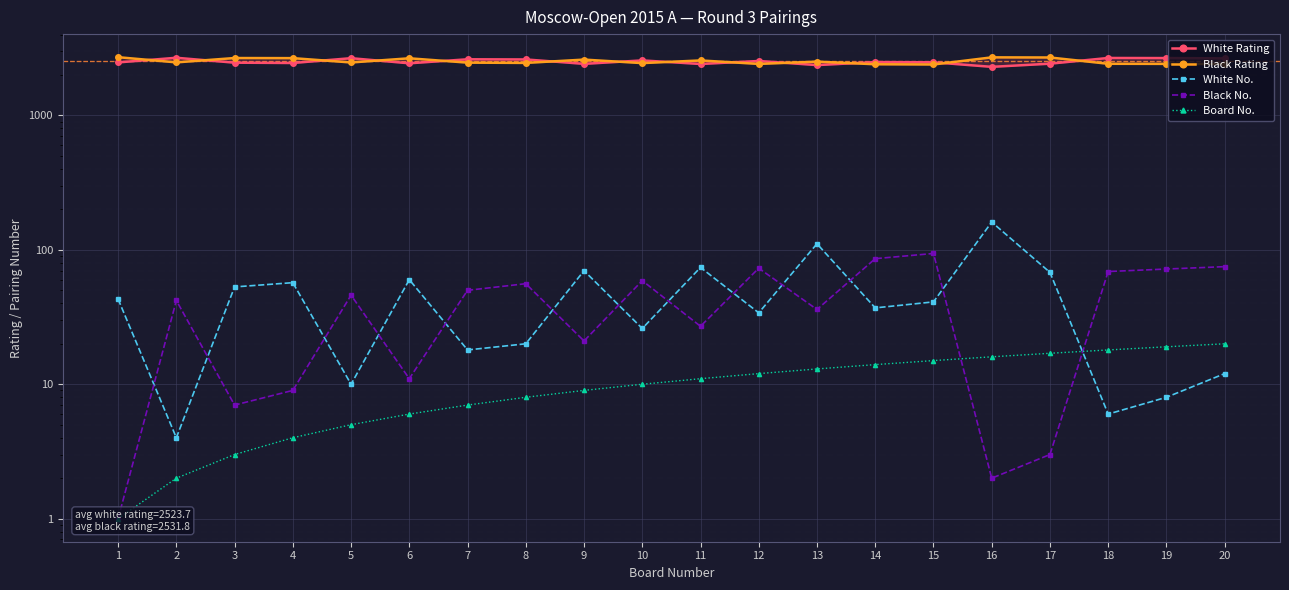

Reading right to left, transcribe all the data shown in this chart.

Board No.: 20	19	18	17	16	15	14	13	12	11	10	9	8	7	6	5	4	3	2	1
White Rating: 2659	2673	2678	2428	2300	2486	2496	2370	2543	2415	2568	2421	2611	2618	2444	2668	2457	2470	2687	2482
Black Rating: 2414	2420	2424	2700	2706	2395	2404	2515	2418	2567	2452	2604	2460	2472	2663	2479	2670	2675	2483	2714
White No.: 12	8	6	68	161	41	37	111	34	74	26	70	20	18	60	10	57	53	4	43
Black No.: 75	72	69	3	2	94	86	36	73	27	59	21	56	50	11	46	9	7	42	1